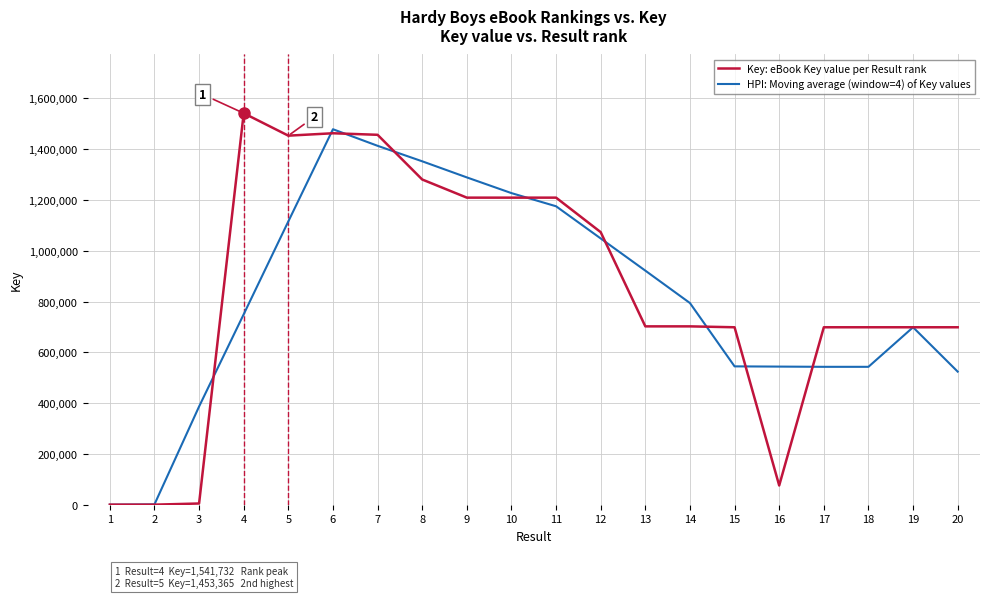

What is the total value across all series at 12?

2121882.0